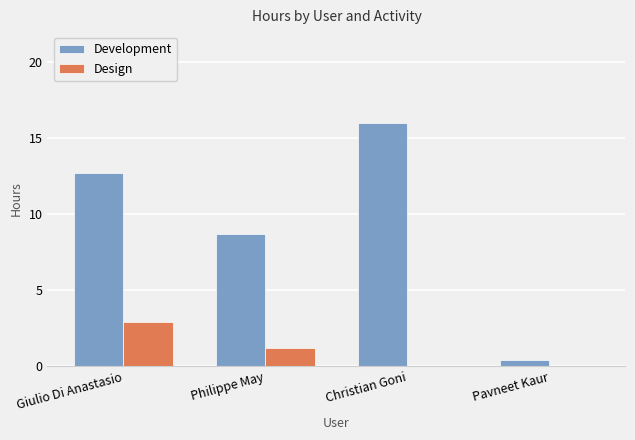

What is the difference between the Design values at Christian Goni and Philippe May?

1.2